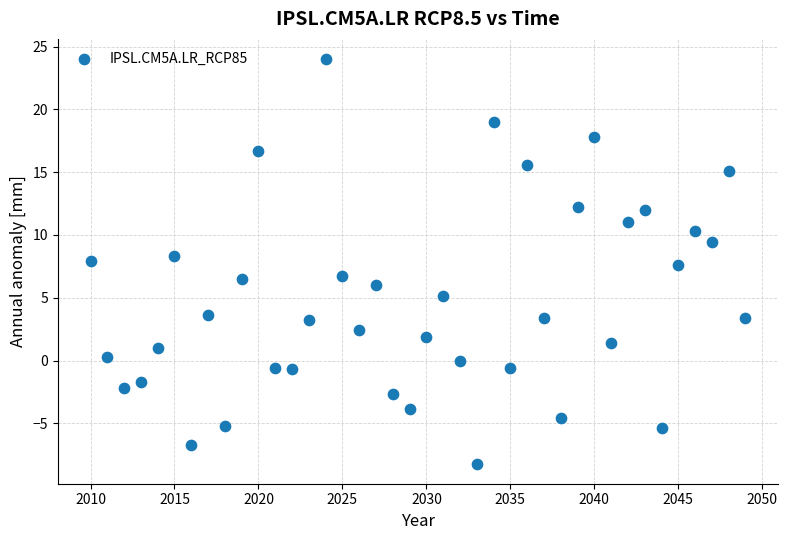

What is the range of X values (max minus min)?

39.0